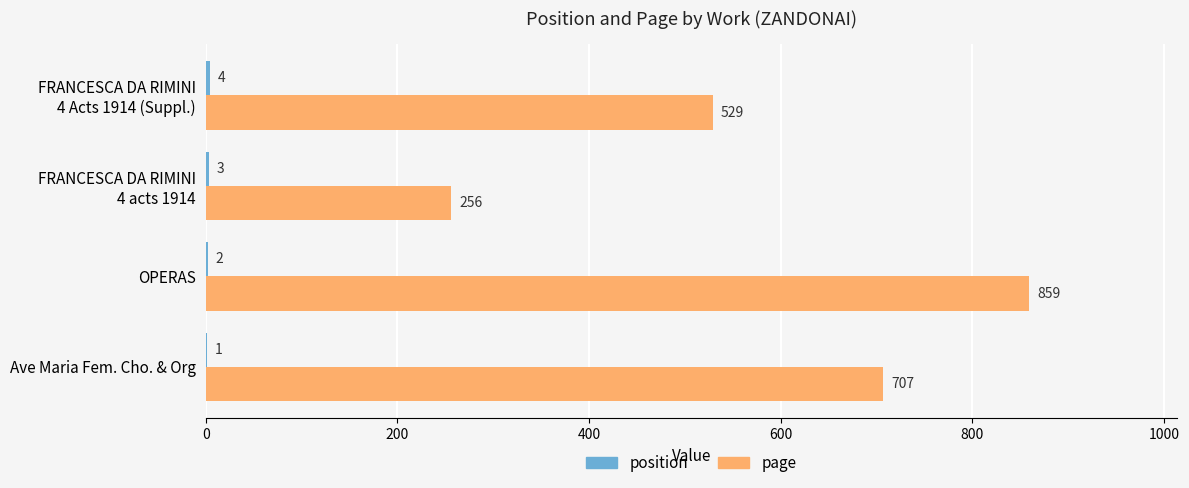

Is it true that page equals 1012 at Ave Maria Fem. Cho. & Org?

False